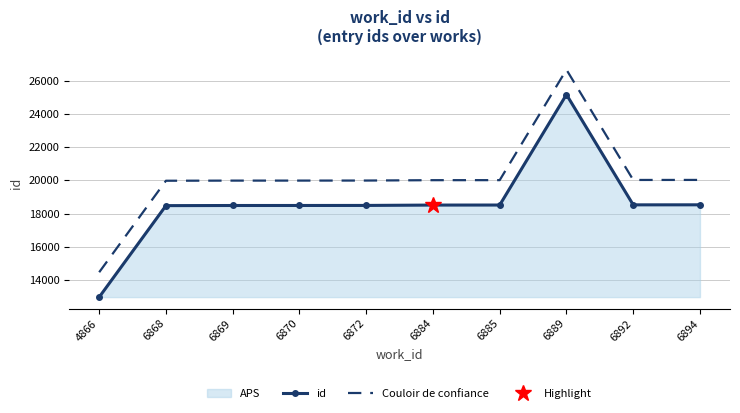

List the series in order of their overall mean, highest first.

Couloir de confiance, id